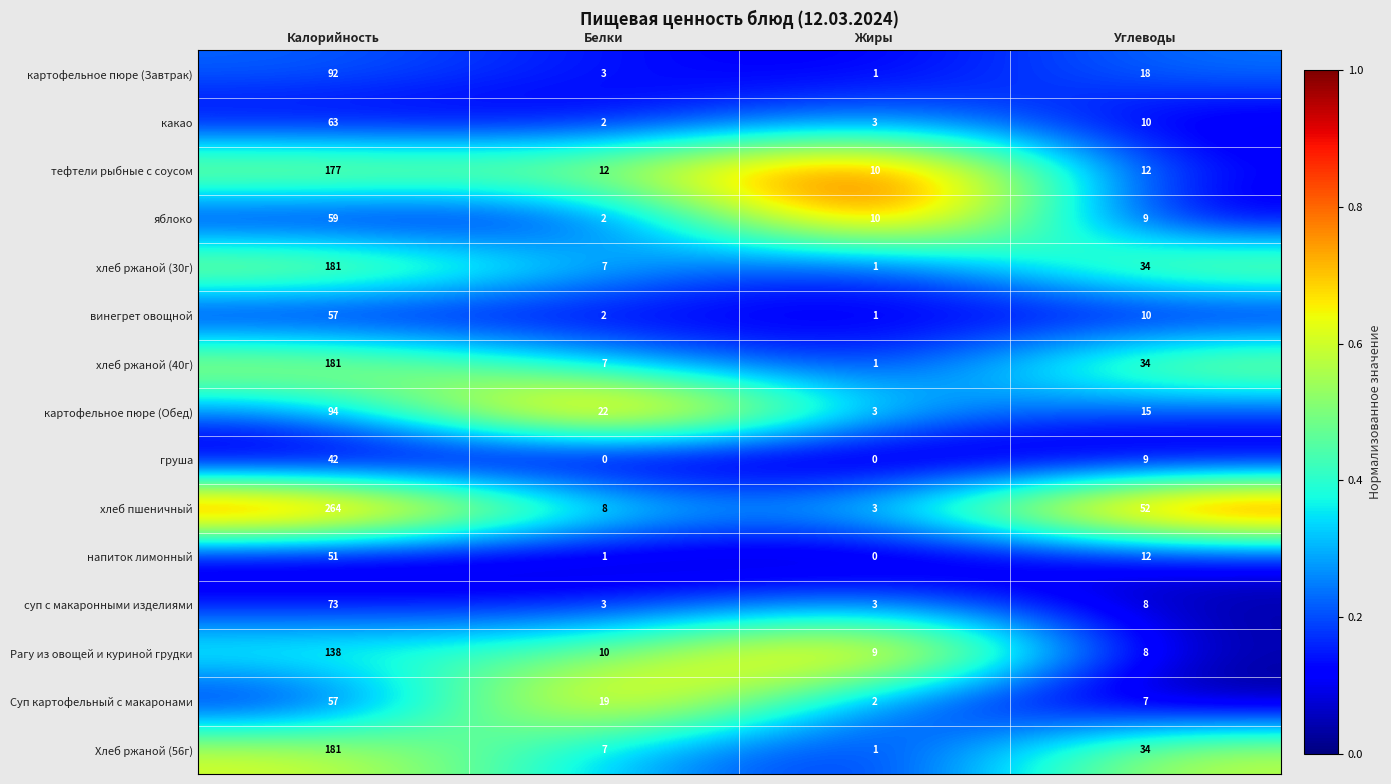

What is the maximum value shown in the chart?

264